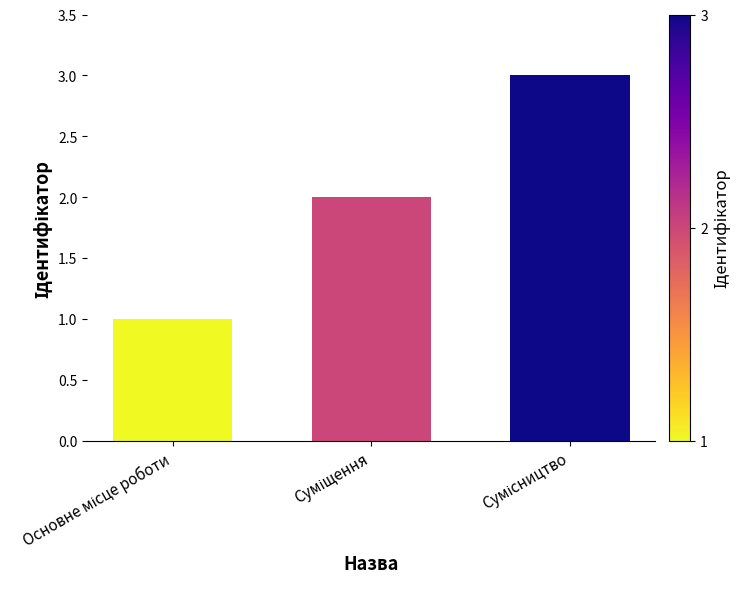

What is the sum of all values?

6